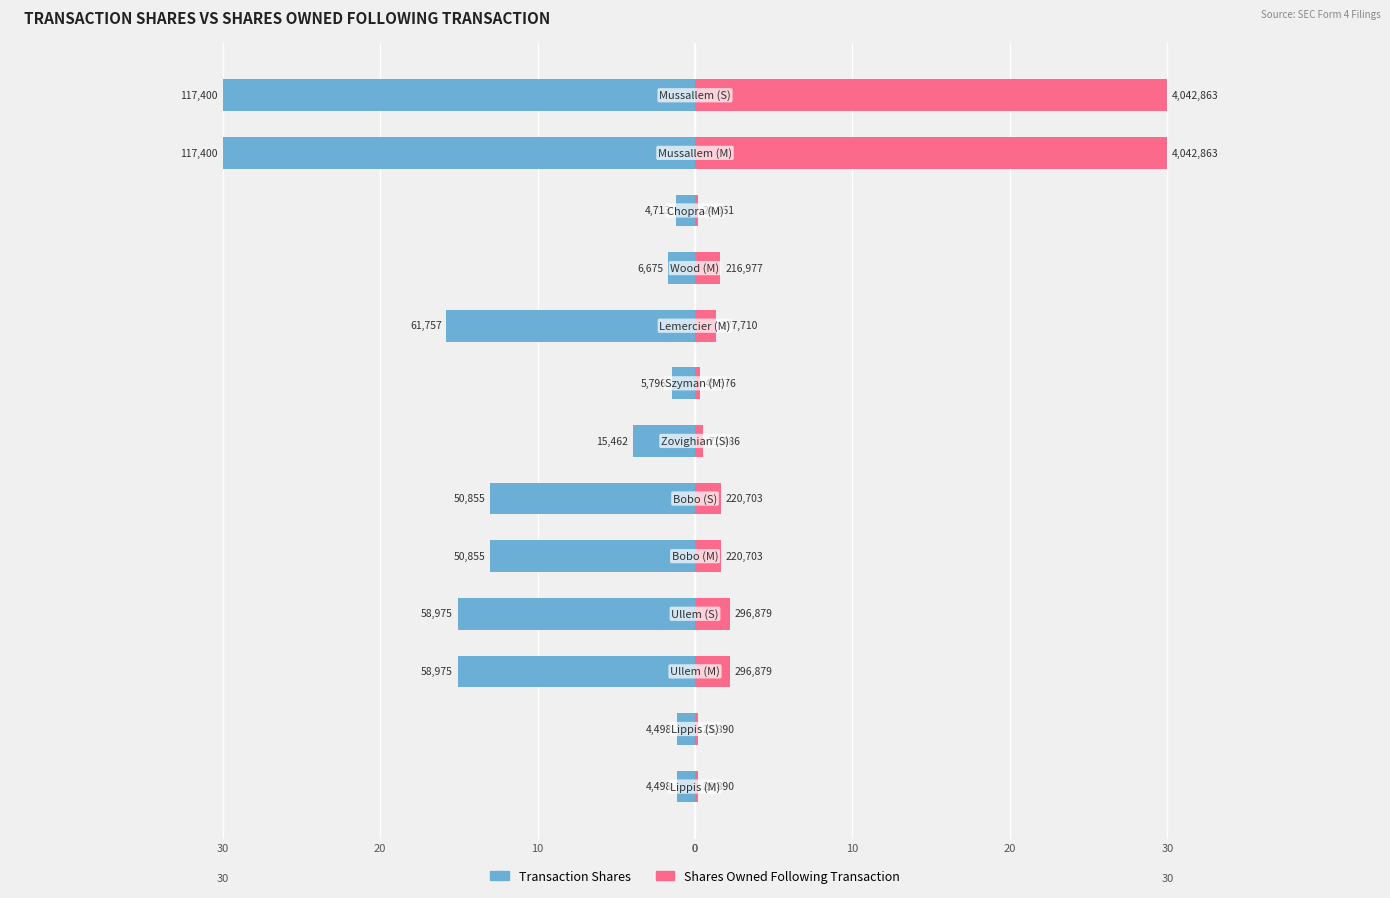

List the series in order of their peak value, highest first.

Shares Owned Following Transaction, Transaction Shares